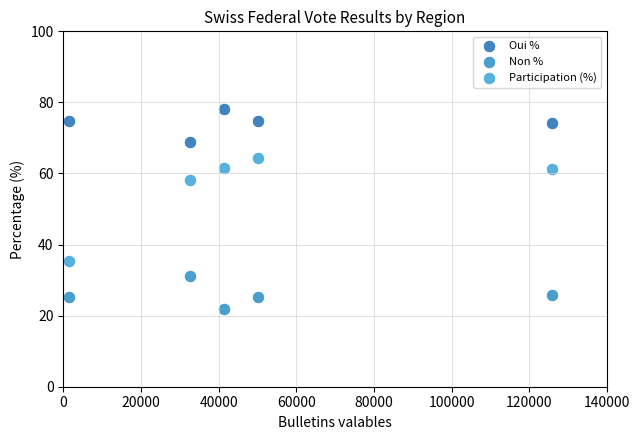

What are all the series names shown in the legend?

Oui %, Non %, Participation (%)